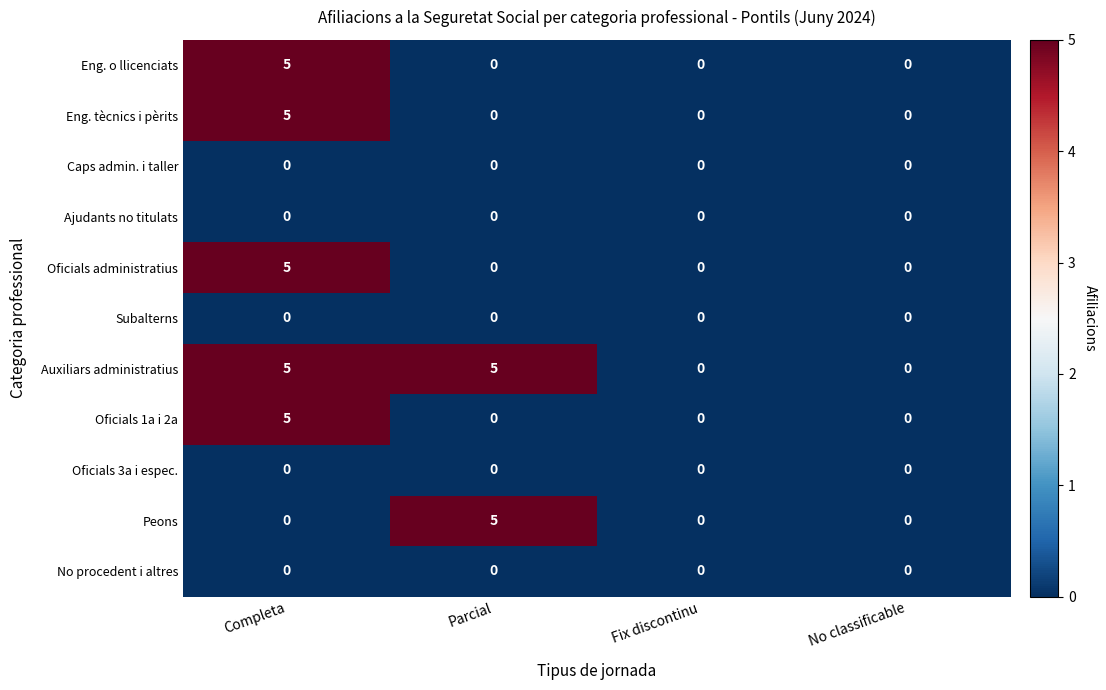

What is the sum of all Peons values?

5